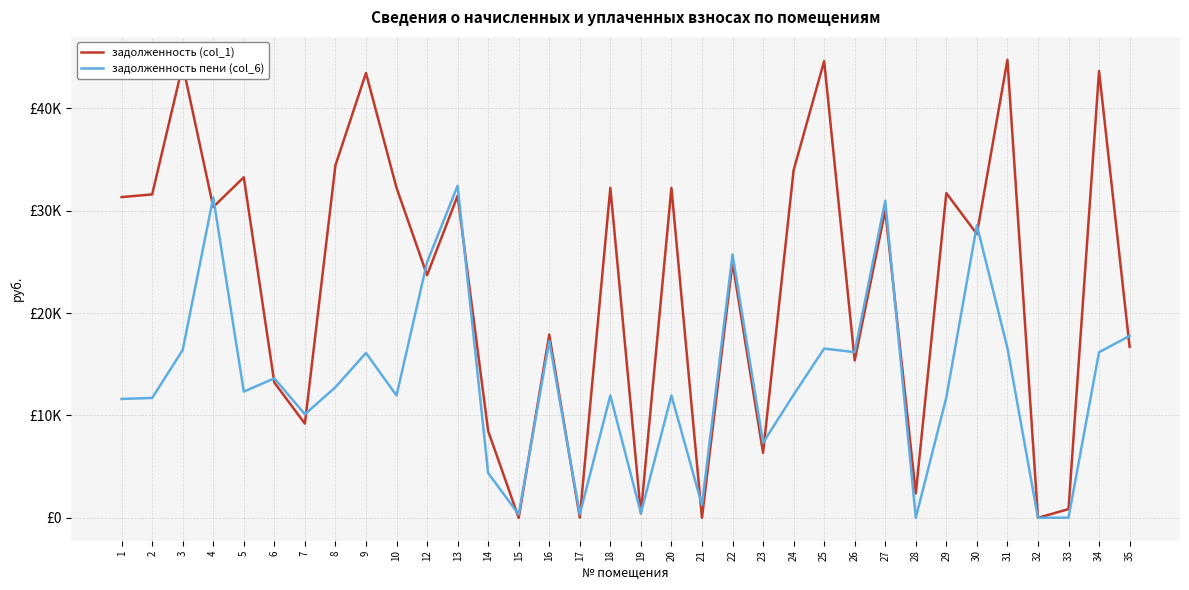

What are all the series names shown in the legend?

задолженность (col_1), задолженность пени (col_6)